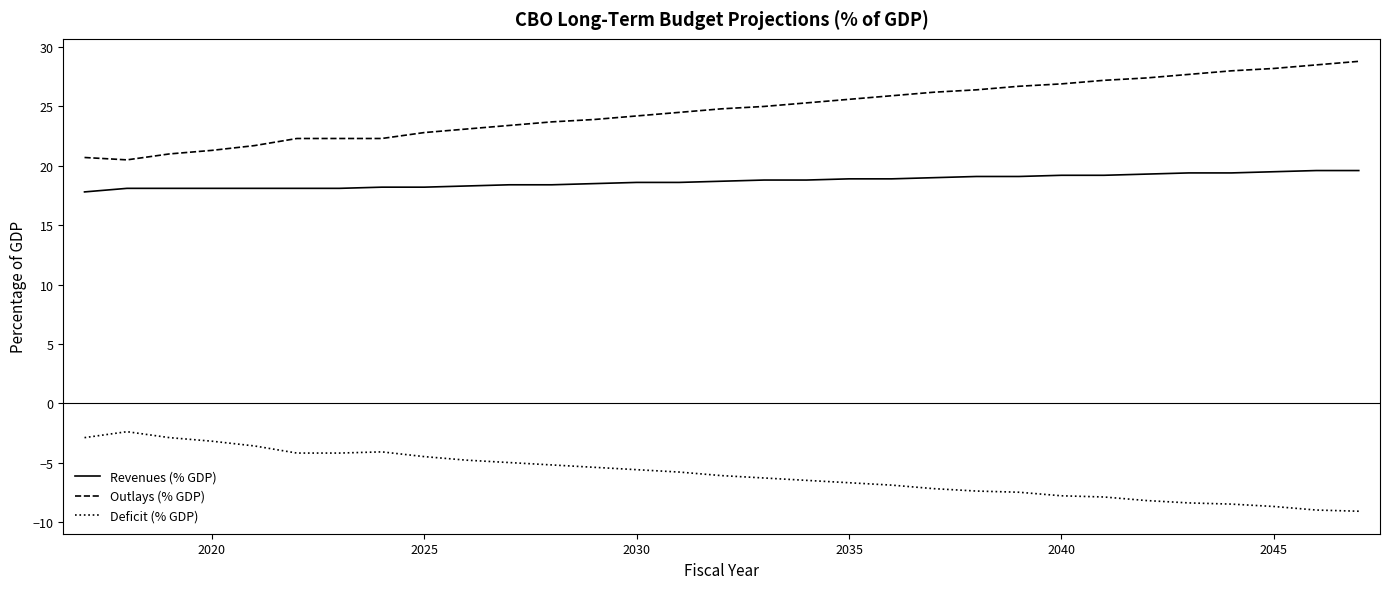

How many lines are shown in the chart?

3